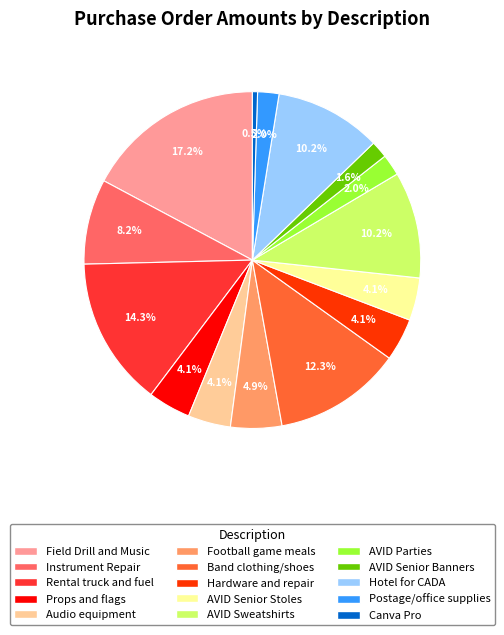

To the nearest percent, what is the difference between the largest and smallest slice percentages?

17%